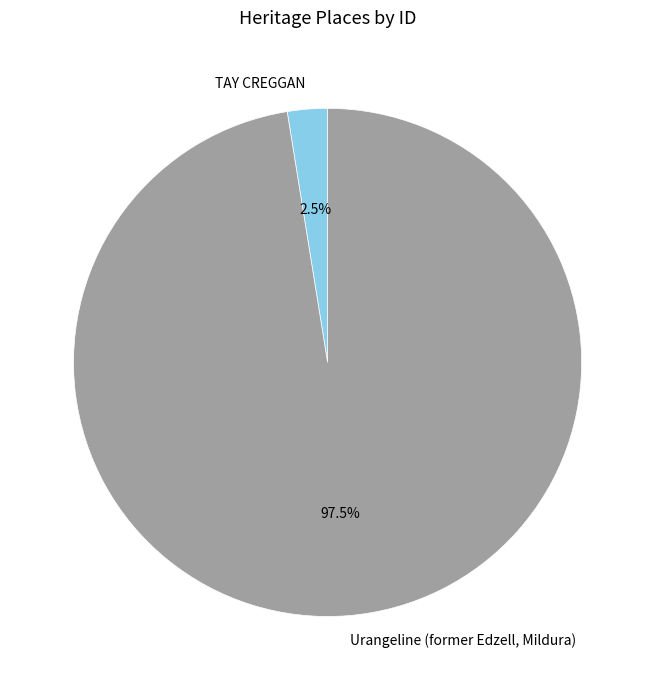

What is the largest slice in the pie chart?

Urangeline (former Edzell, Mildura)